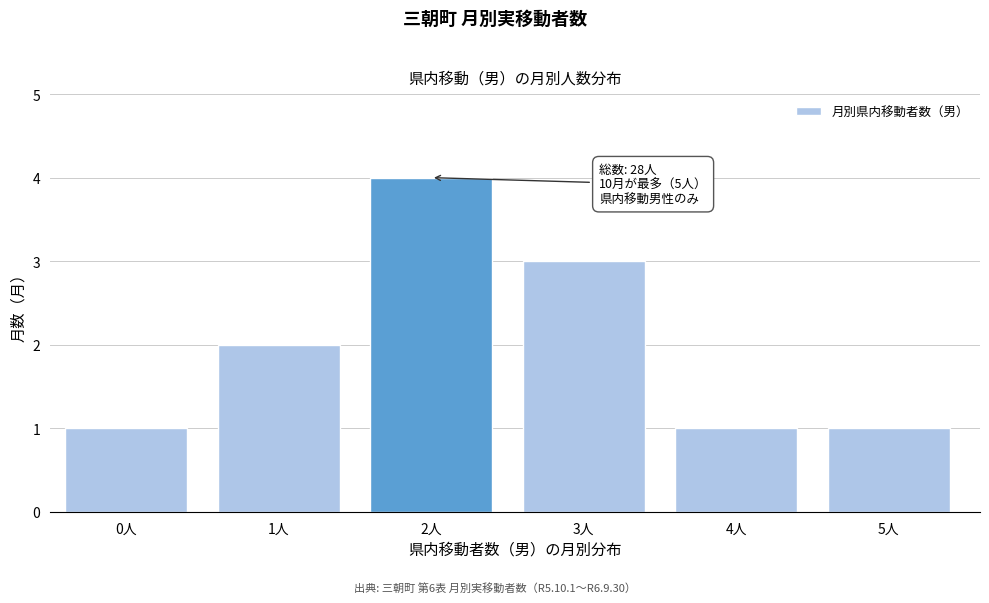

Reading left to right, list all the values displayed in this chart.

1	2	4	3	1	1